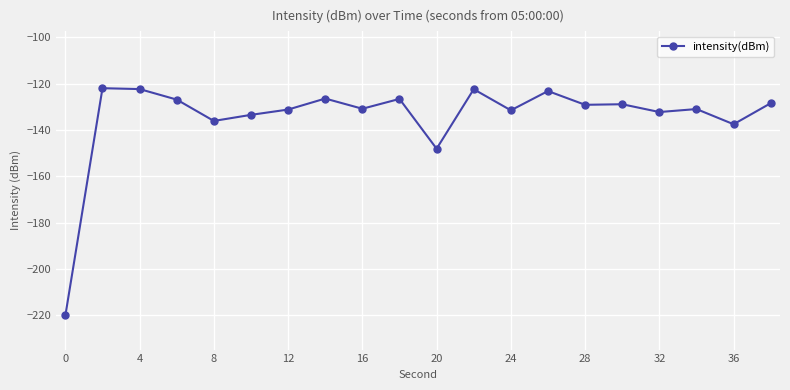

What is the maximum value shown in the chart?

-122.0